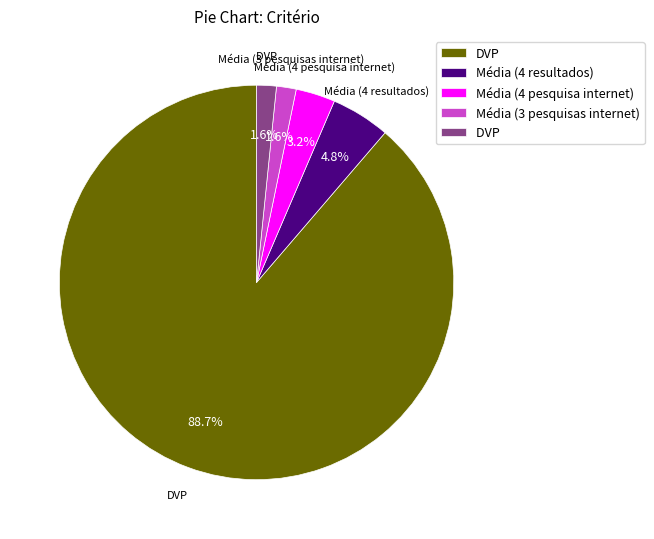

How many segments does this pie chart have?

5